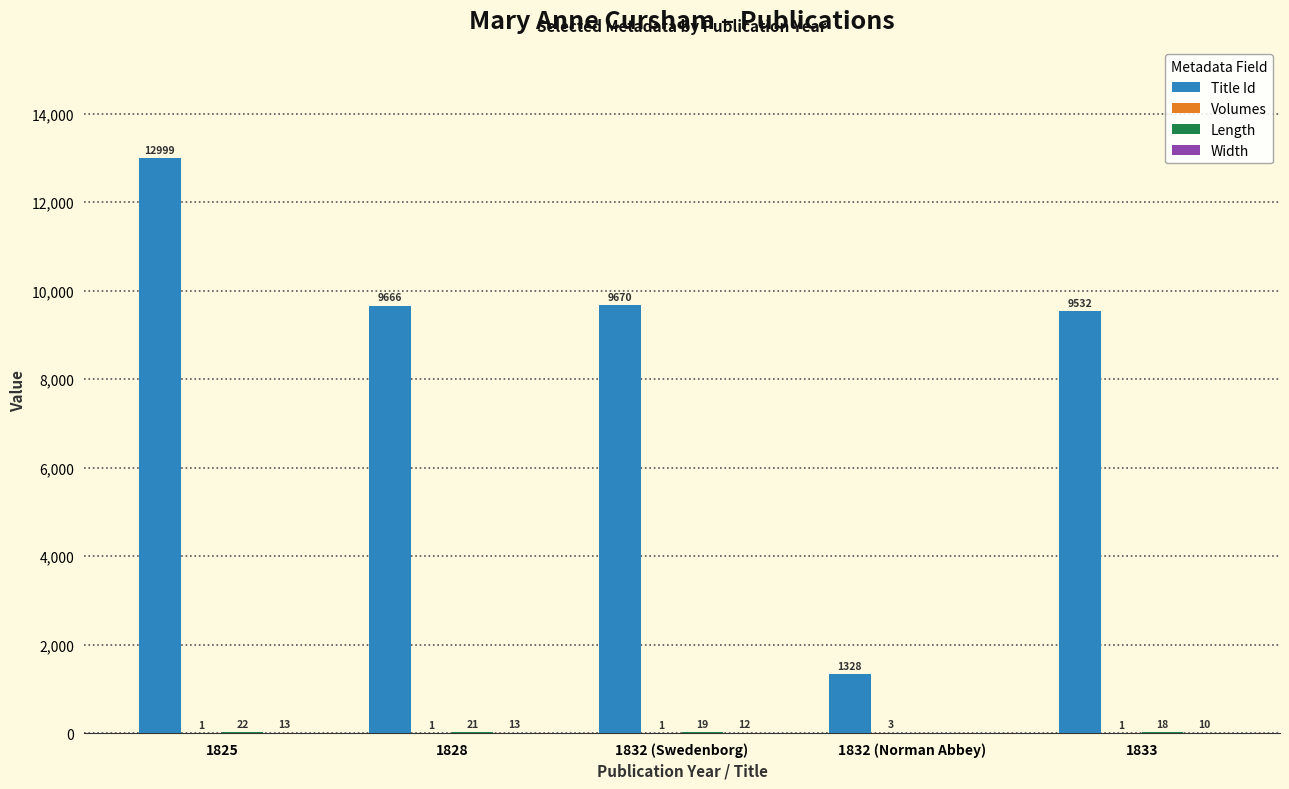

Which label corresponds to the largest value in the chart?

1825